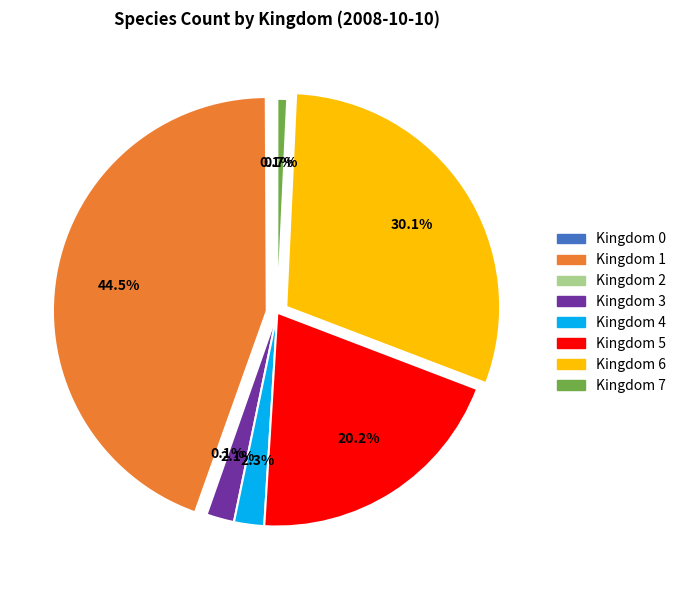

Is there any slice that represents more than half of the pie?

No